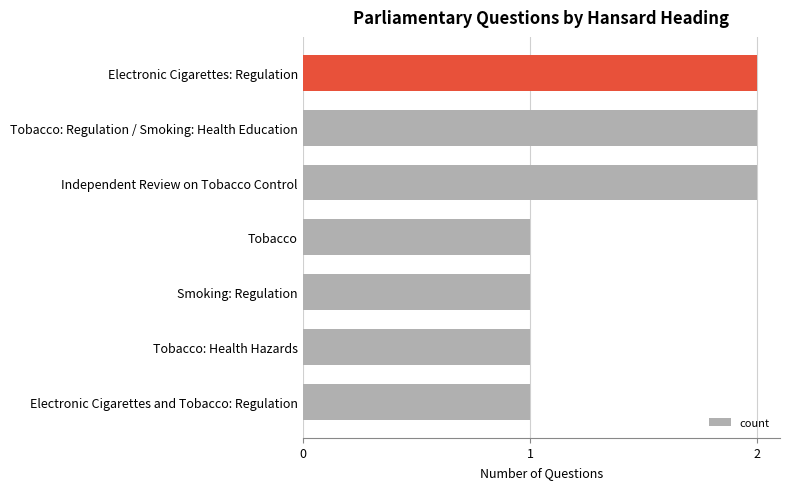

The chart shows a value of 0 at Tobacco: Health Hazards. True or false?

False